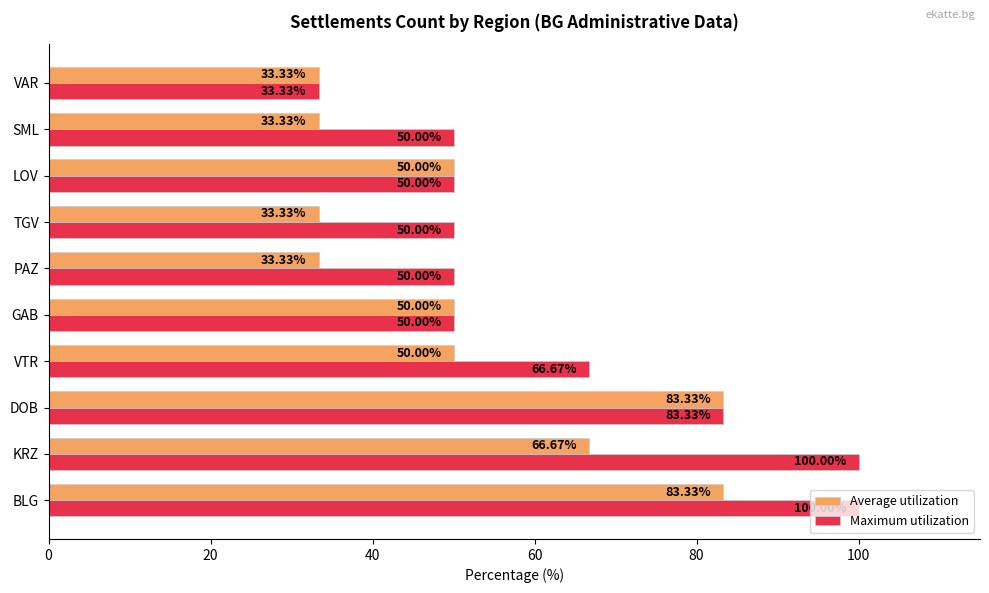

Where is Maximum utilization nearest to the value 66?

VTR